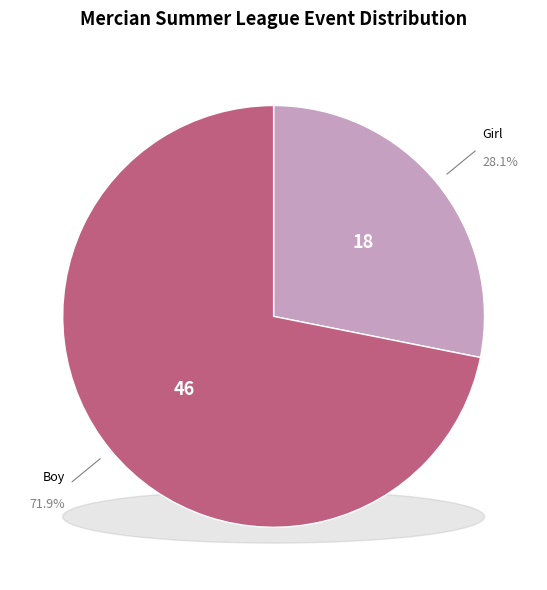

Count the number of slices in the pie.

2